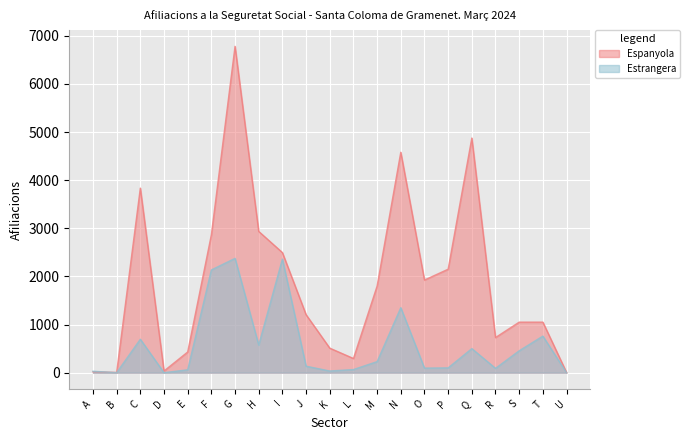

What are all the series names shown in the legend?

Espanyola, Estrangera